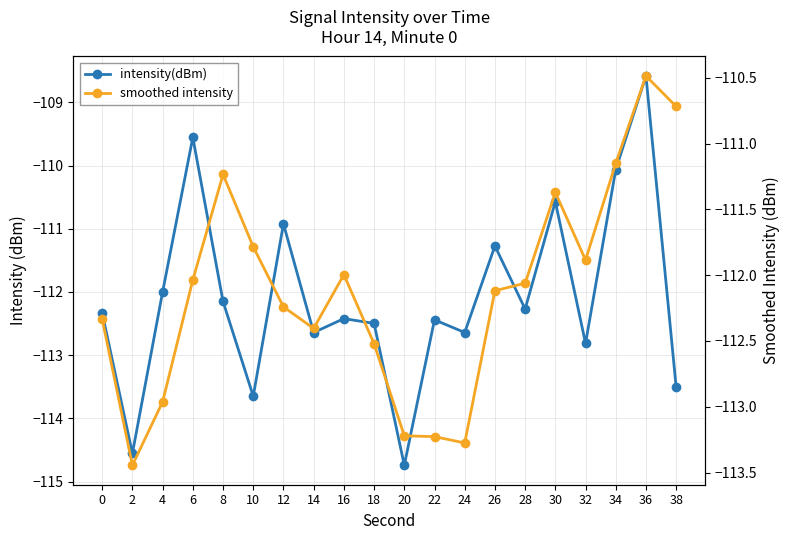

Reading right to left, what are all the values shown in this chart?

intensity(dBm): 38=-113.5	36=-108.6	34=-110.1	32=-112.8	30=-110.6	28=-112.3	26=-111.3	24=-112.6	22=-112.4	20=-114.7	18=-112.5	16=-112.4	14=-112.6	12=-110.9	10=-113.6	8=-112.2	6=-109.6	4=-112.0	2=-114.6	0=-112.3
smoothed intensity: 38=-110.7	36=-110.5	34=-111.1	32=-111.9	30=-111.4	28=-112.1	26=-112.1	24=-113.3	22=-113.2	20=-113.2	18=-112.5	16=-112.0	14=-112.4	12=-112.2	10=-111.8	8=-111.2	6=-112.0	4=-113.0	2=-113.4	0=-112.3